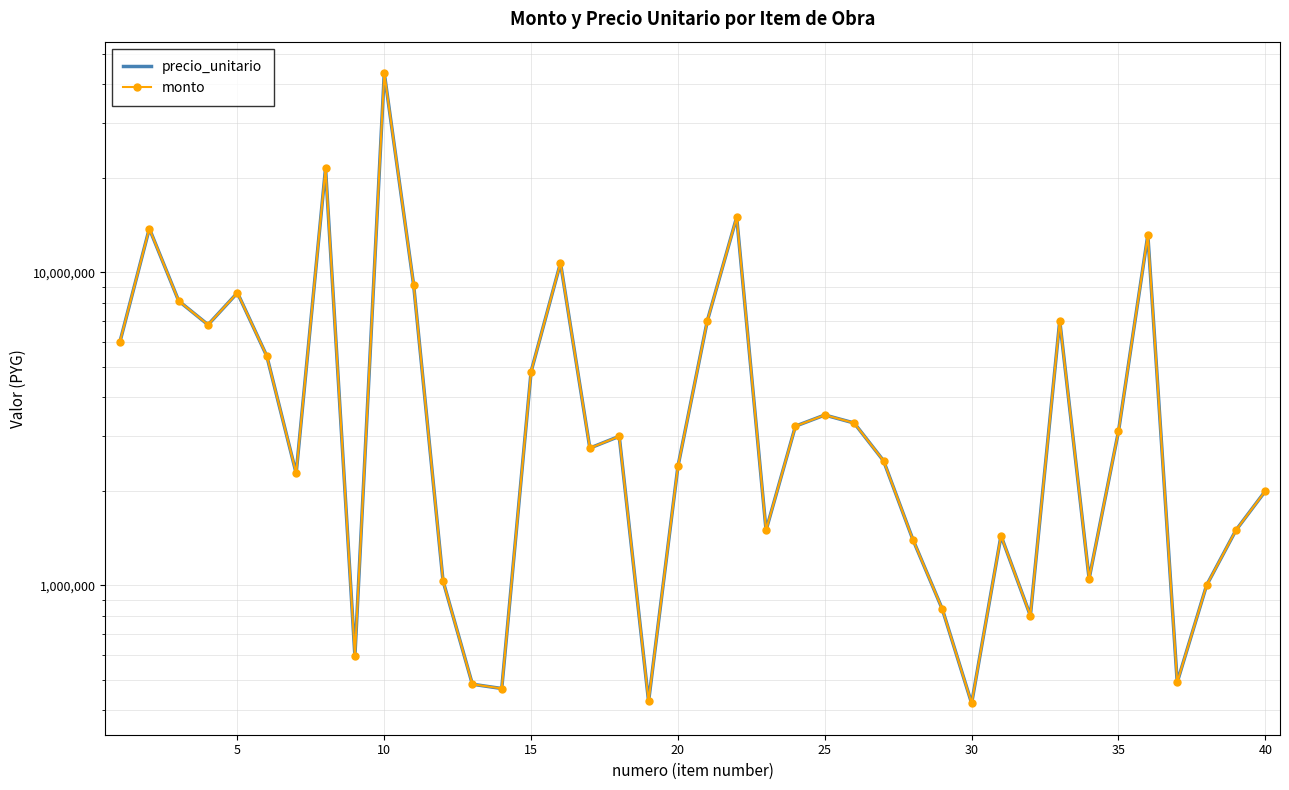

True or false: monto and precio_unitario cross at least once.

False